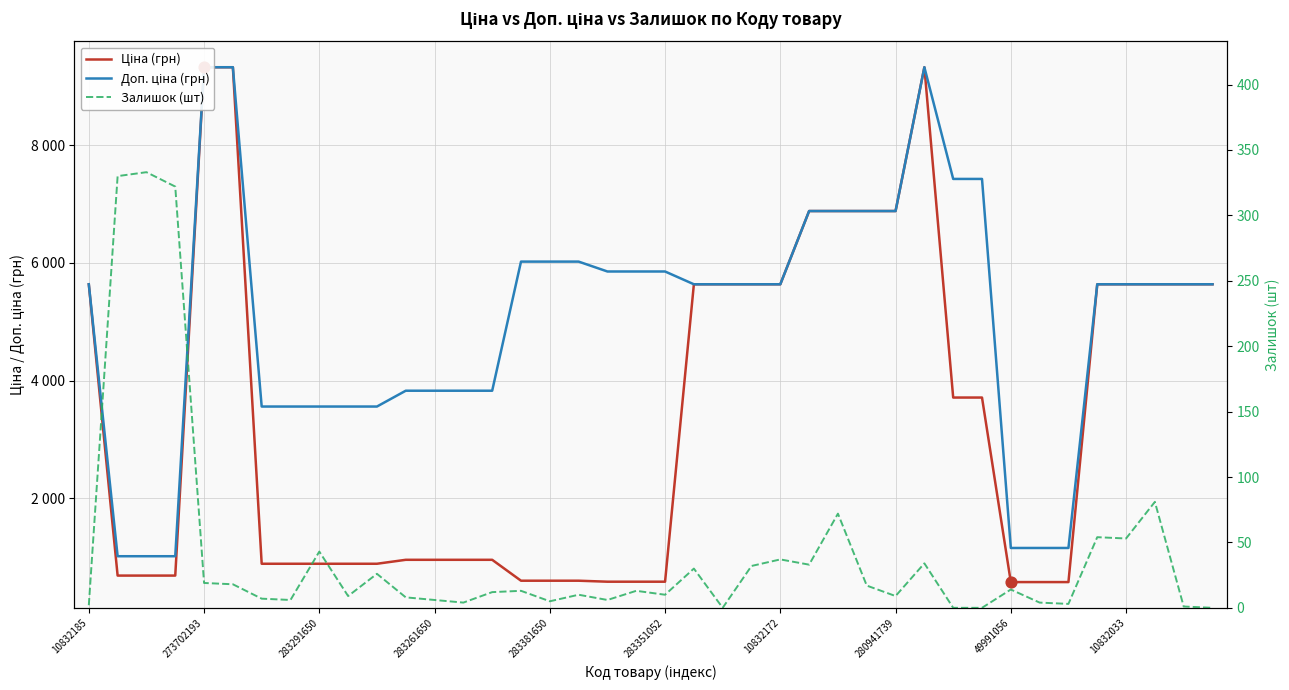

At which category is the sum across all series the highest?

29